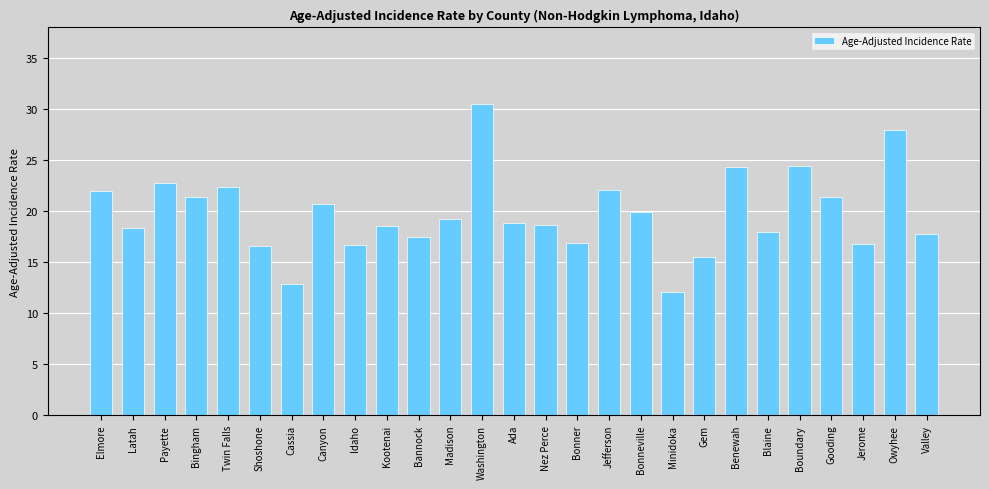

Are the bars horizontal?

No